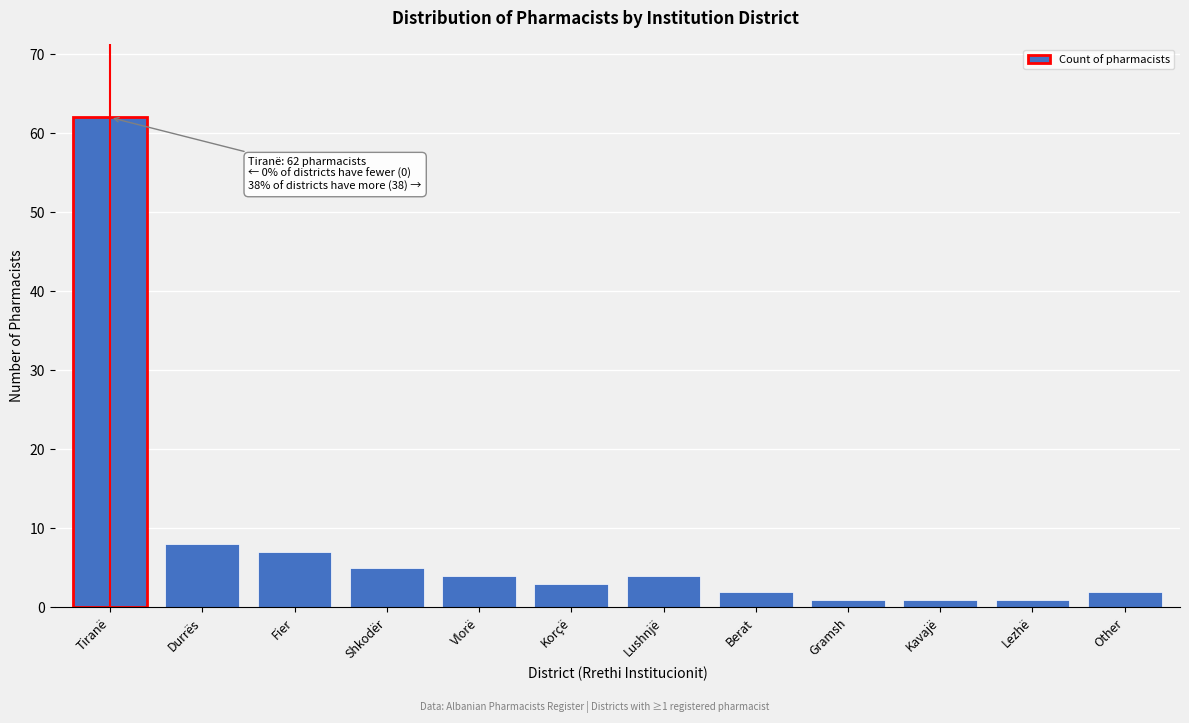

Reading left to right, what are all the values shown in this chart?

62	8	7	5	4	3	4	2	1	1	1	2